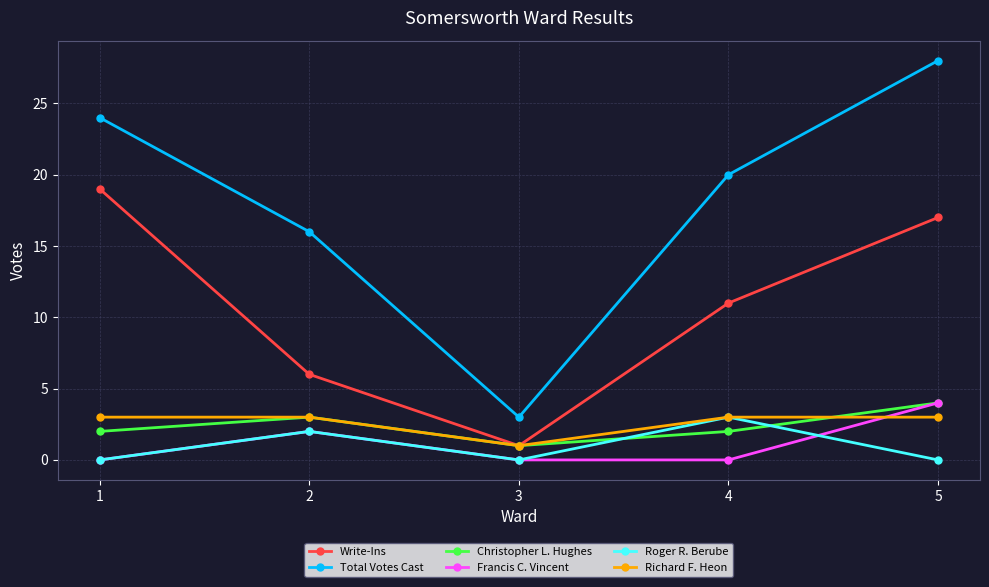

True or false: Write-Ins and Total Votes Cast cross at least once.

False